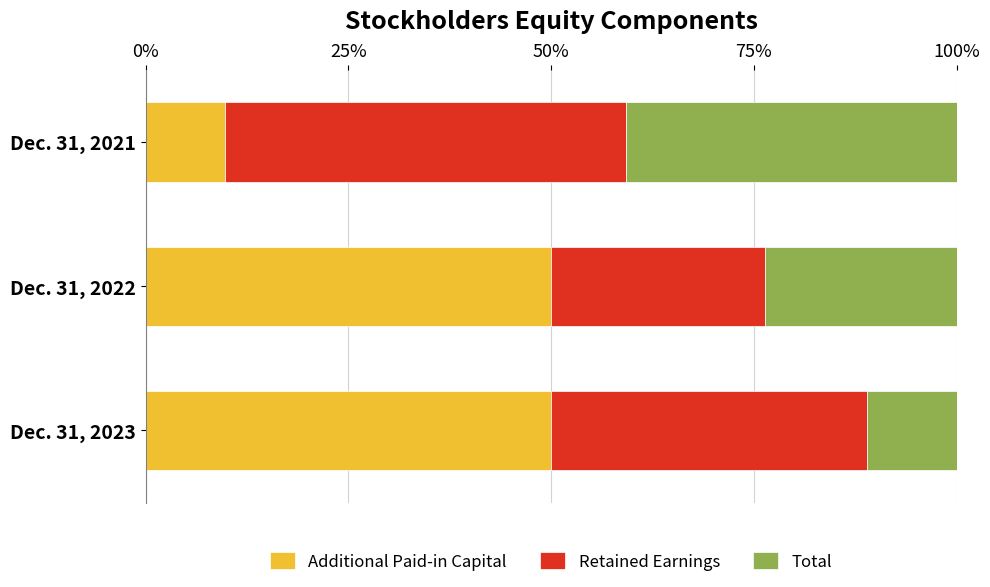

What is the total value across all series at Dec. 31, 2022?

100.0